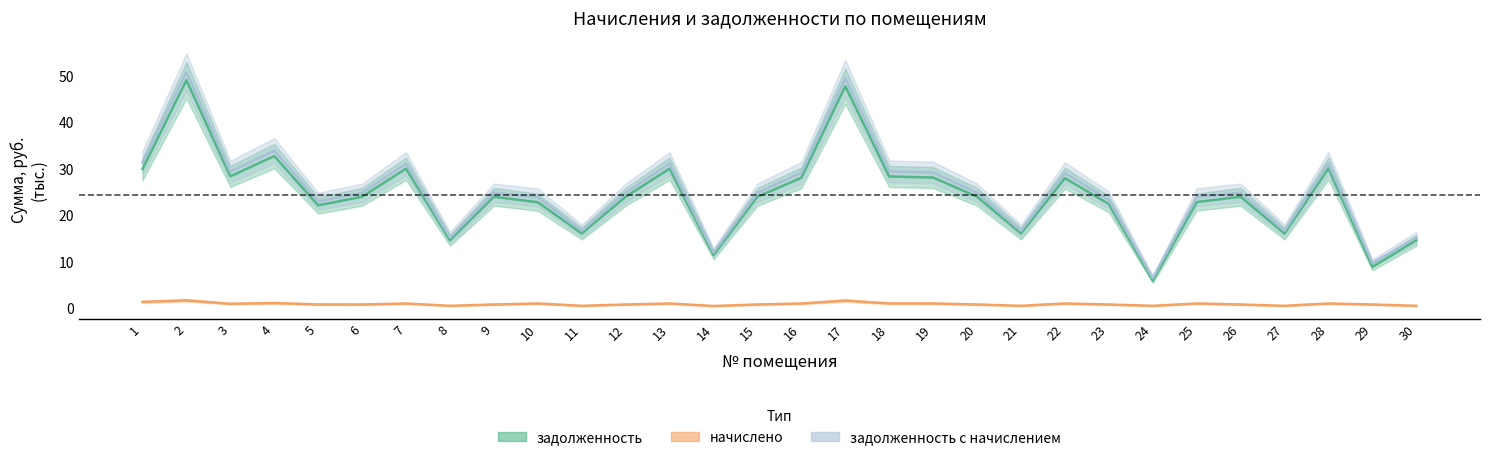

The value of начислено at 27 is 0.6. True or false?

True